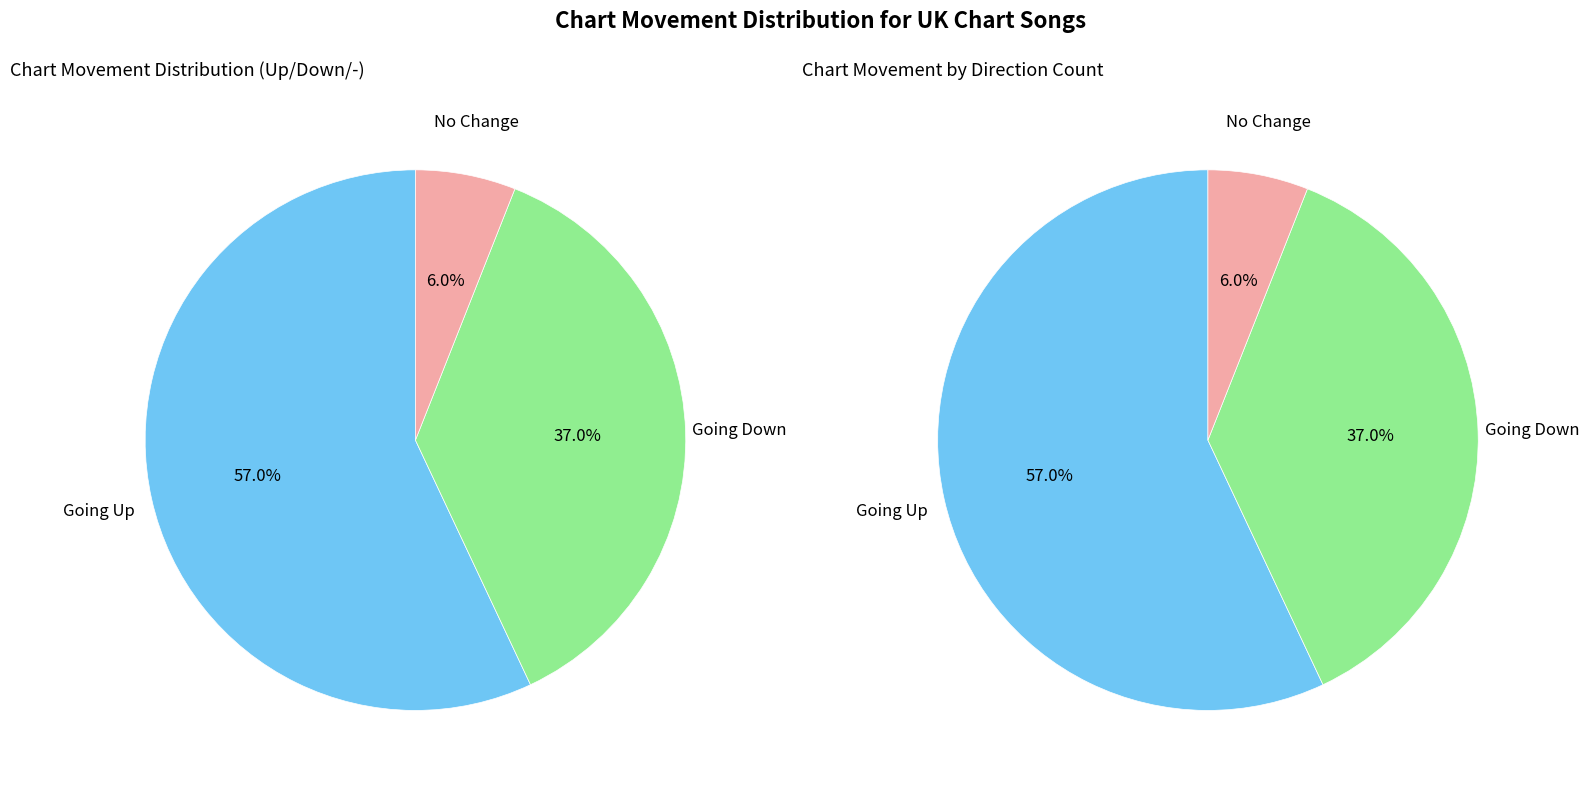

How much of the chart is everything except down?

63.0%